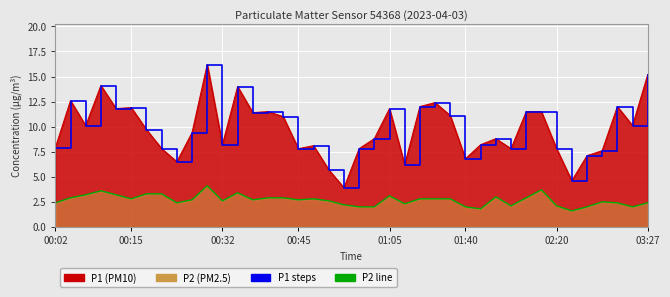

How many interior local peaks does the P2 line series have?

8